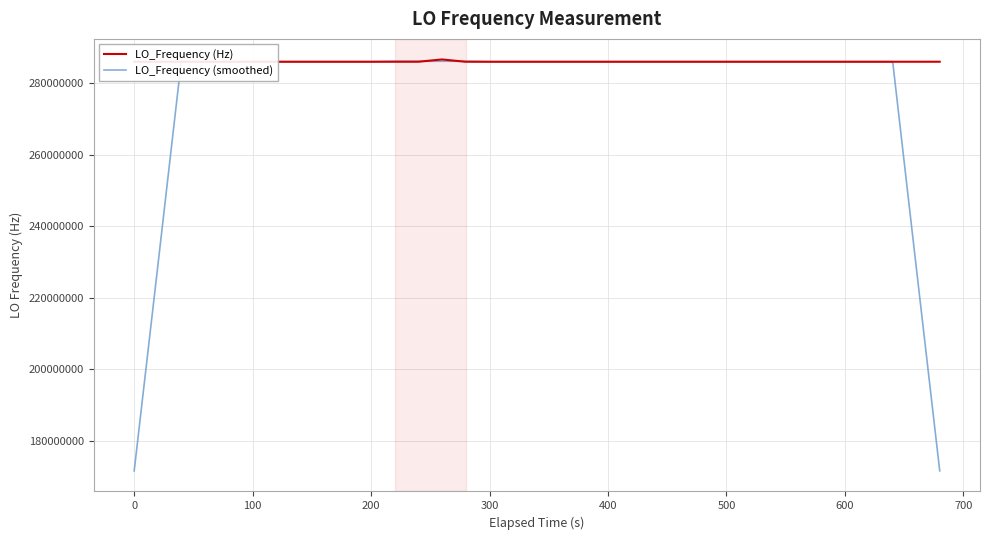

What is the minimum value for LO_Frequency (smoothed)?

171628200.0